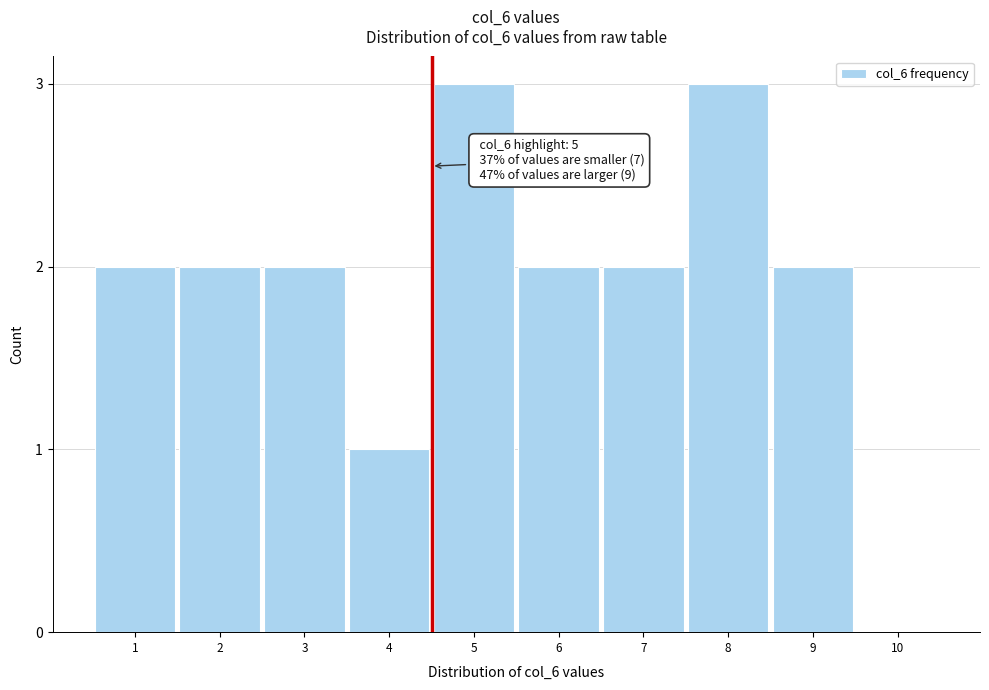

Reading left to right, transcribe all the data shown in this chart.

1=2	2=2	3=2	4=1	5=3	6=2	7=2	8=3	9=2	10=0